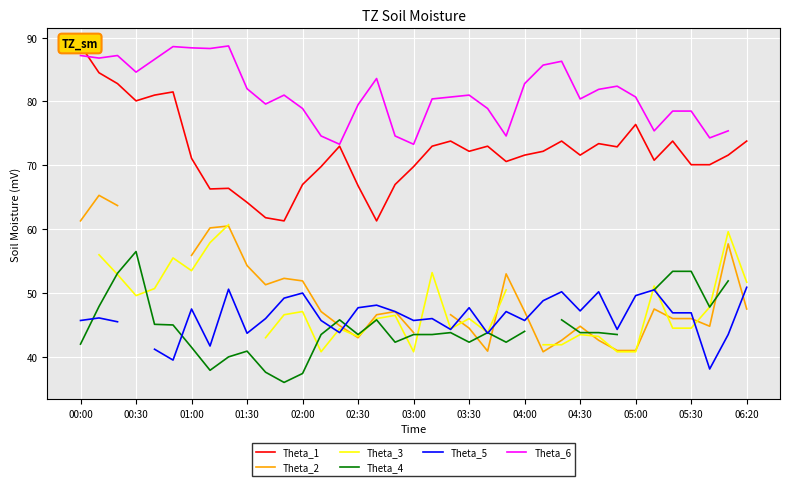

True or false: Theta_6 has a value of 75.4 at 35.

True